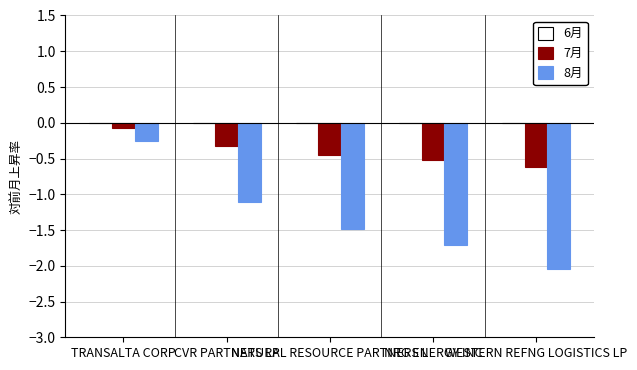

What is the spread (max minus min) of values at TRANSALTA CORP?

0.2